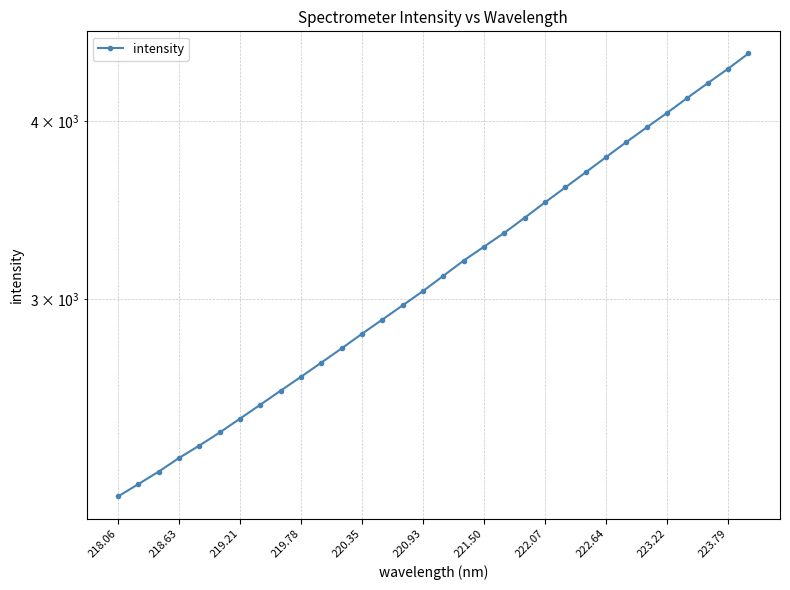

What is the difference between the maximum and minimum values?

2278.4